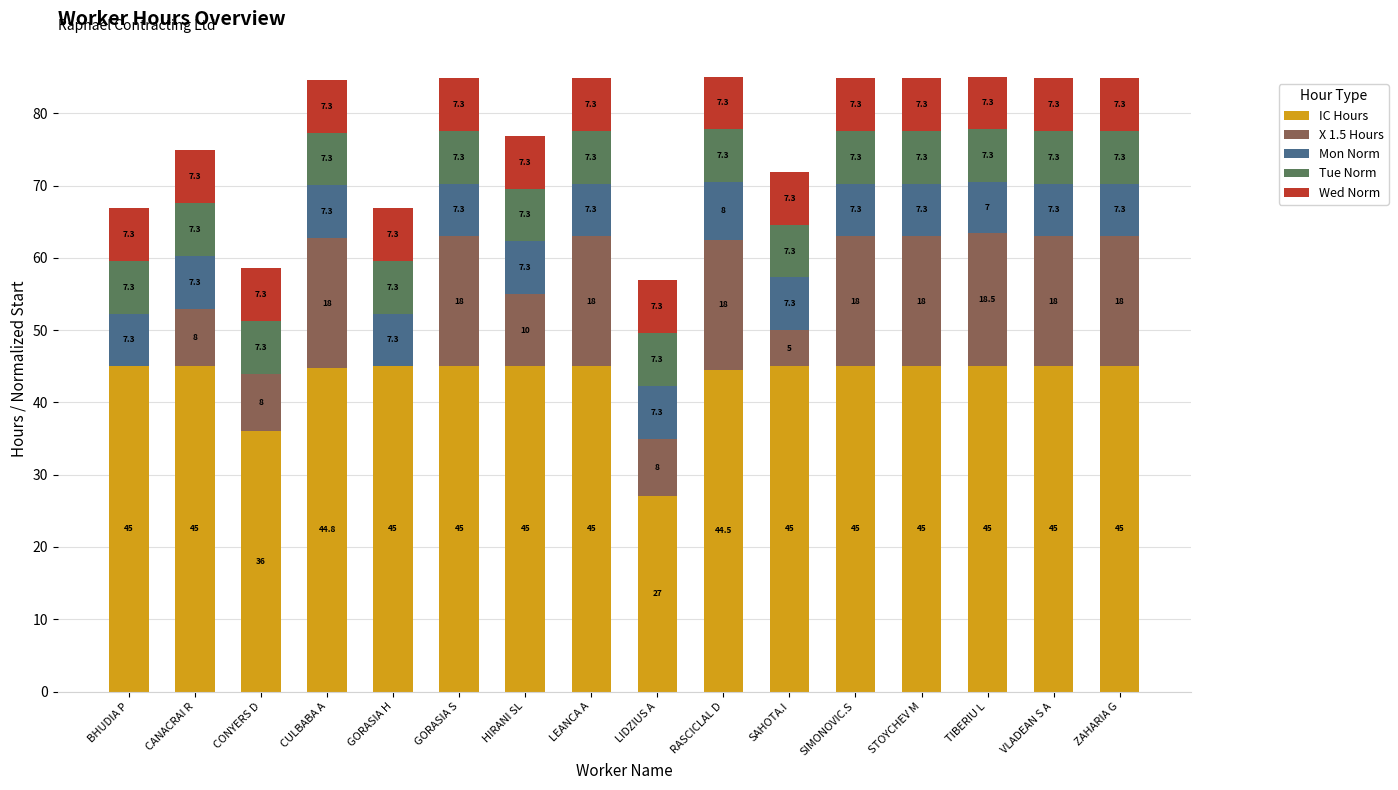

What is the total value across all series at HIRANI SL?

76.9